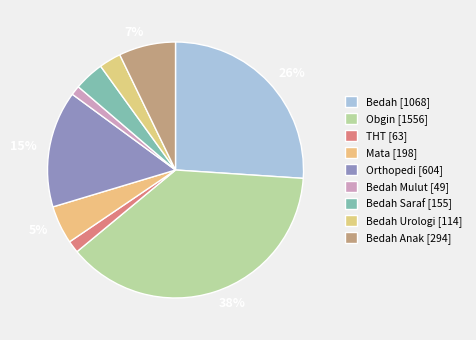

How many slices are in this pie chart?

9